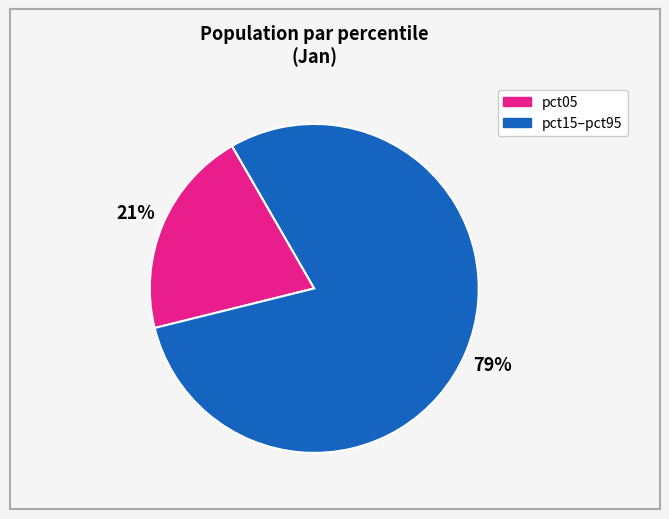

To the nearest percent, what is the average slice percentage?

50%